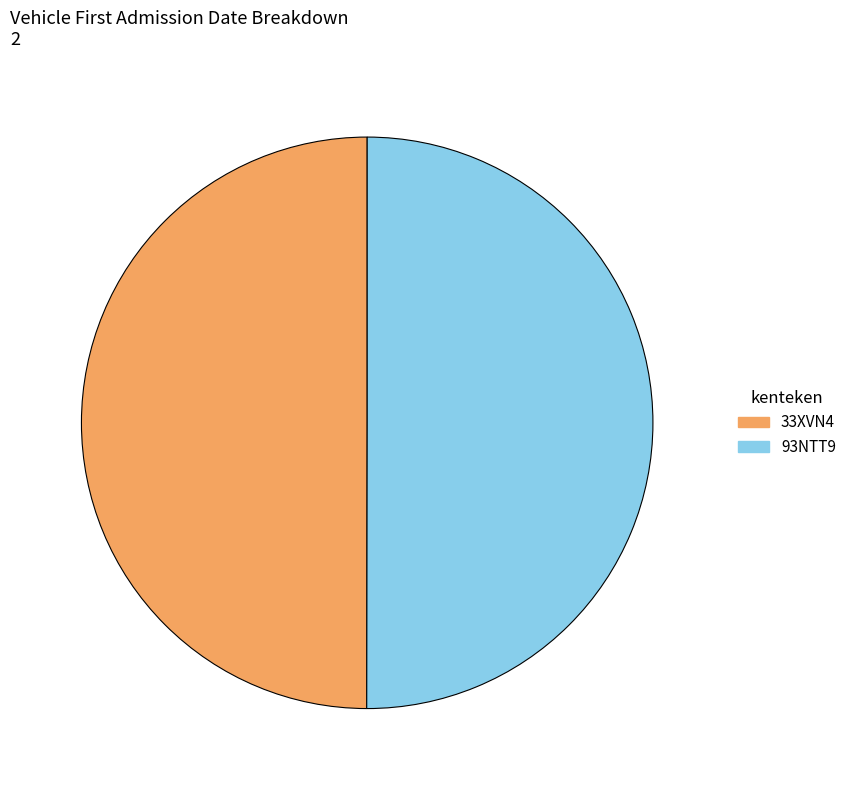

Do 93NTT9 and 33XVN4 together represent more than half of the pie?

Yes